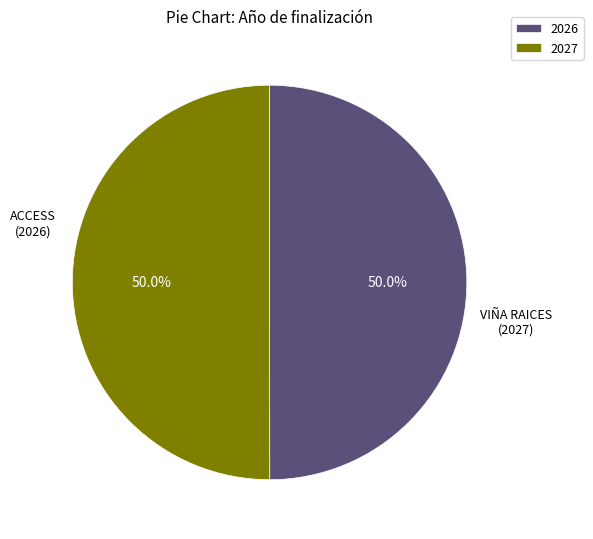

Approximately how many times larger is the value at 2027 compared to 2026?

1.0